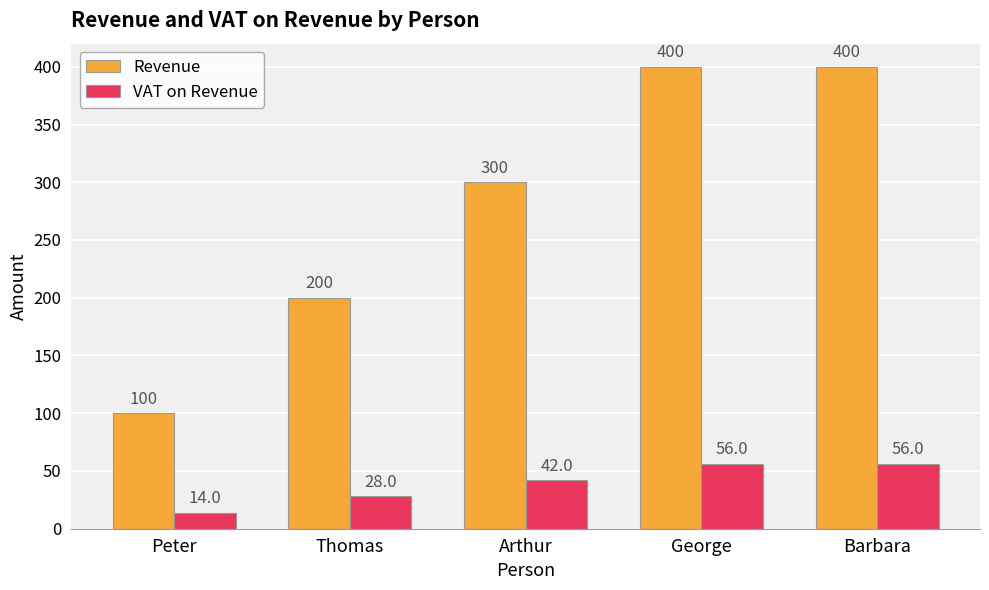

Where is VAT on Revenue nearest to the value 35?

Thomas